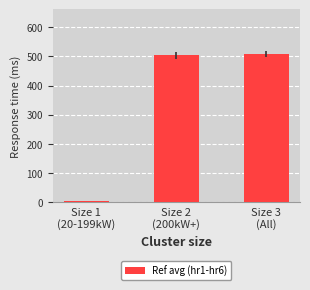

What is the value of the 2nd bar from the left?

503.0